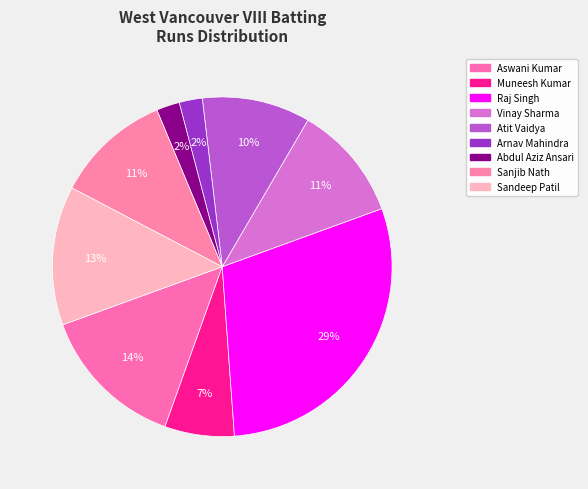

Count the number of slices in the pie.

9